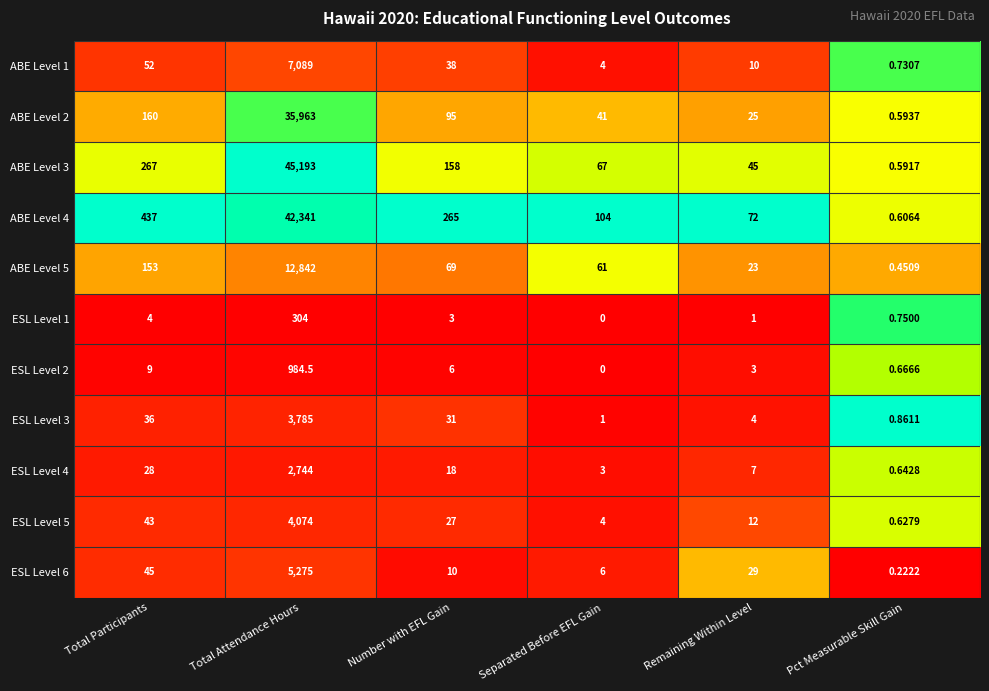

Which series changed the most between Total Participants and Total Attendance Hours?

ABE Level 3